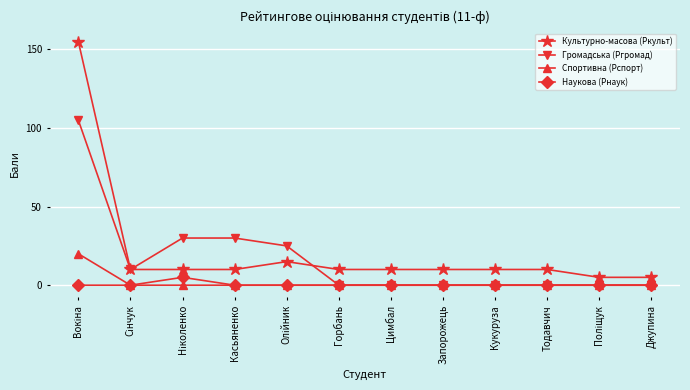

True or false: Наукова (Рнаук) has more than 0 points higher than both neighbors.

True